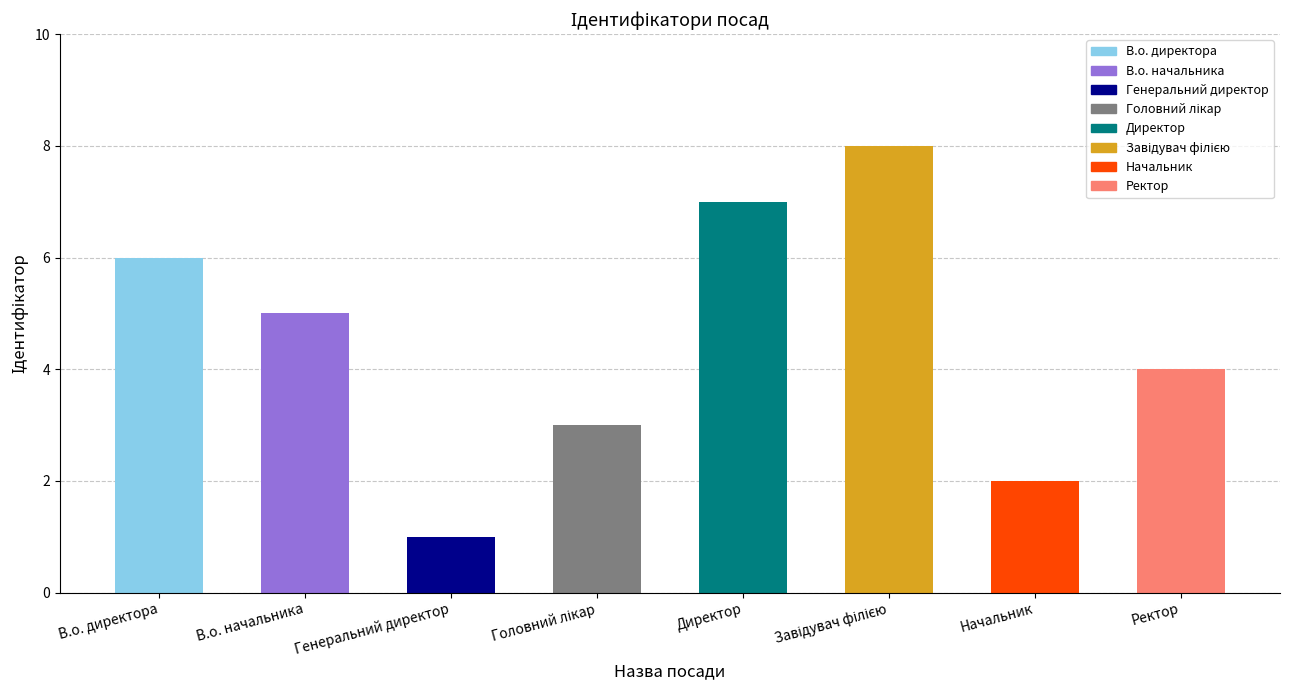

Between В.о. директора and Ректор, which is larger?

В.о. директора